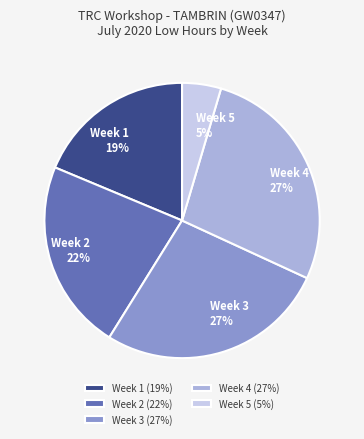

How many segments does this pie chart have?

5